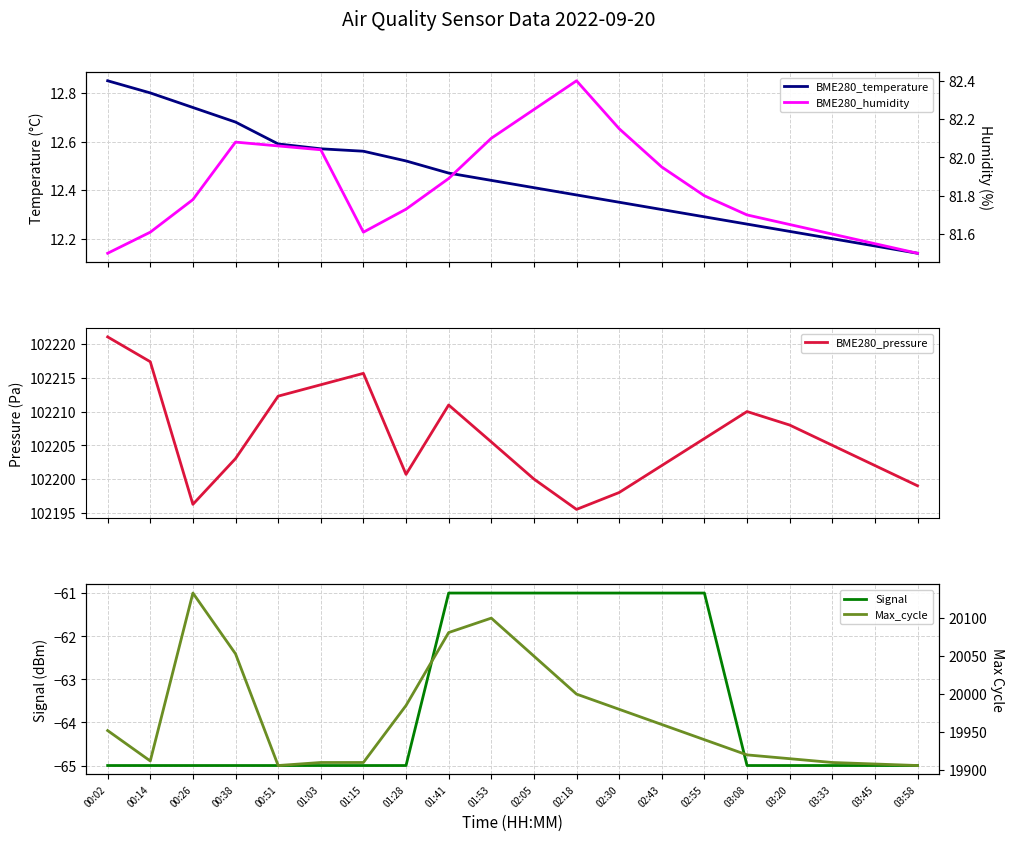

Is this an area chart (filled region under the line)?

No